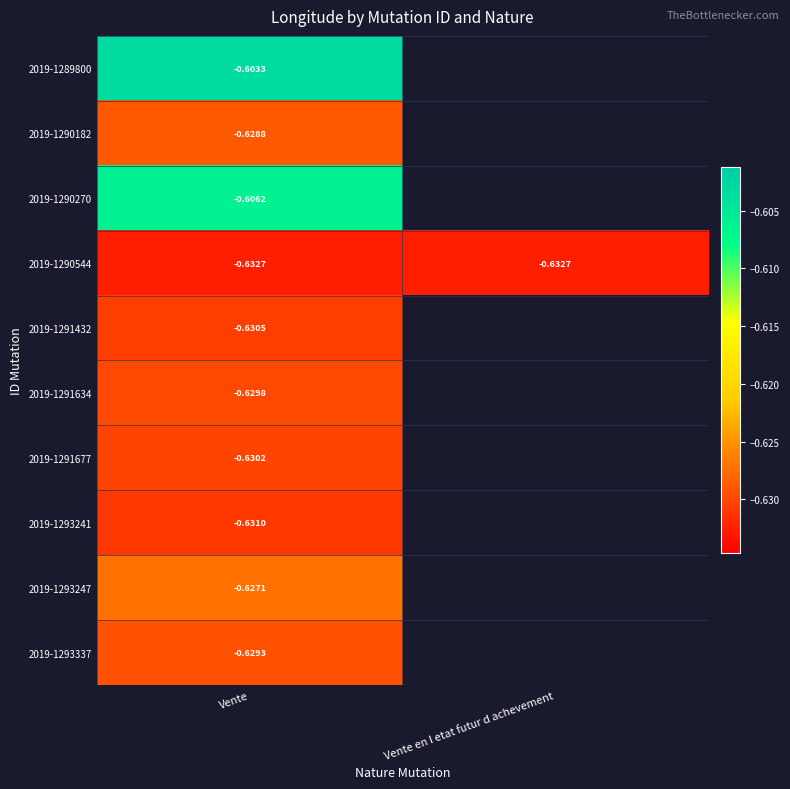

Is it true that 2019-1293337 equals -1.1 at Vente?

False